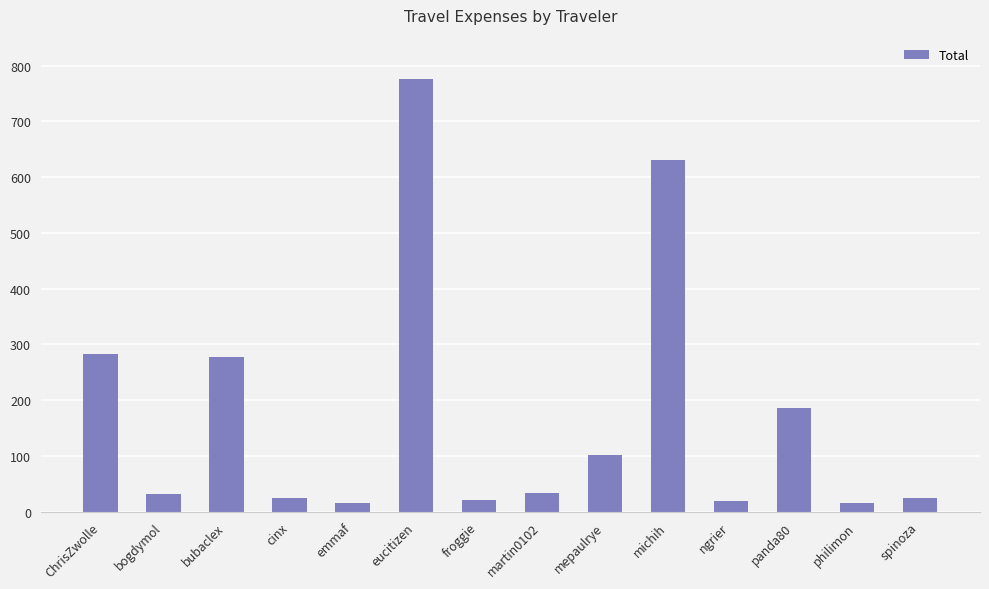

What is the difference between the second highest and minimum values?

615.4